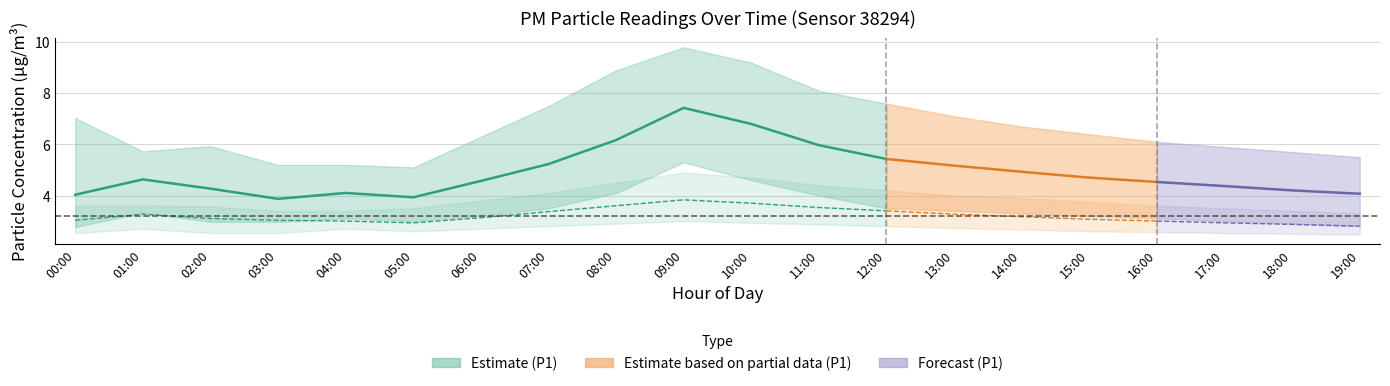

List the labels in order of P1_upper value, largest first.

09:00, 10:00, 08:00, 11:00, 12:00, 07:00, 13:00, 00:00, 14:00, 15:00, 06:00, 16:00, 02:00, 17:00, 01:00, 18:00, 19:00, 03:00, 04:00, 05:00